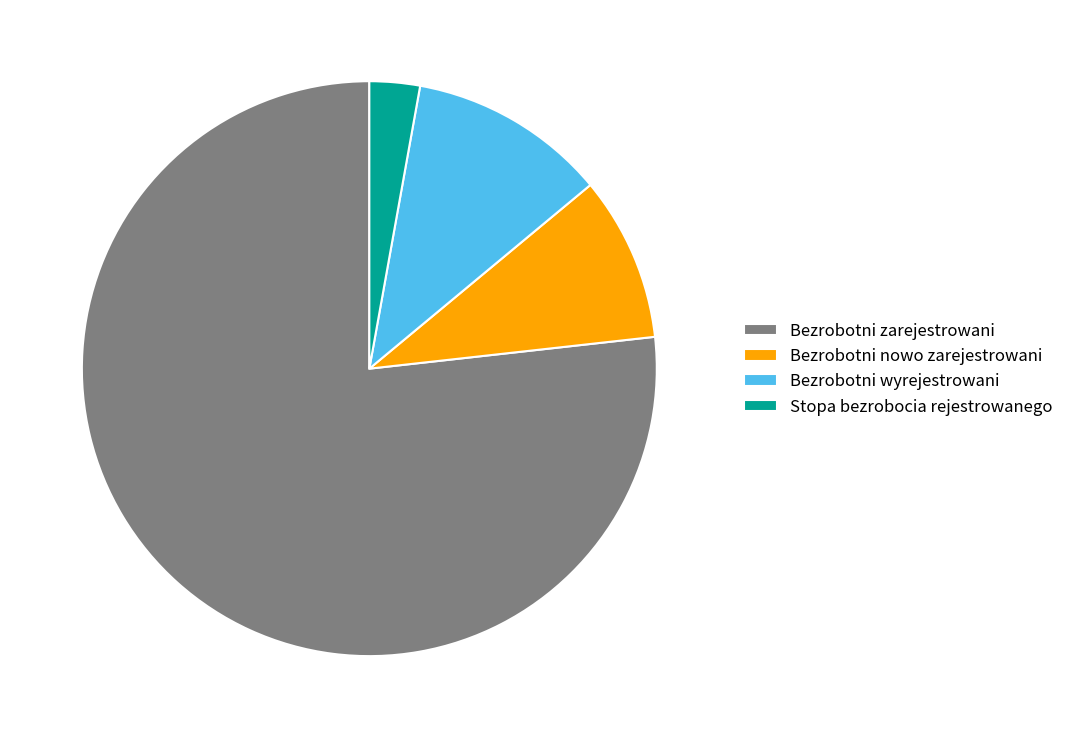

Is it true that Stopa bezrobocia rejestrowanego is 3% of the pie?

True